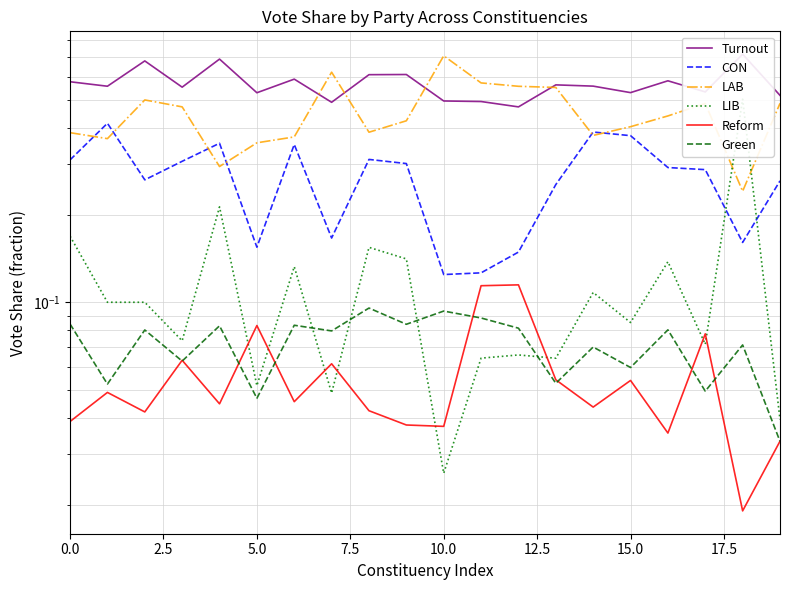

True or false: Green has a value of 0.1 at 5.0.

False